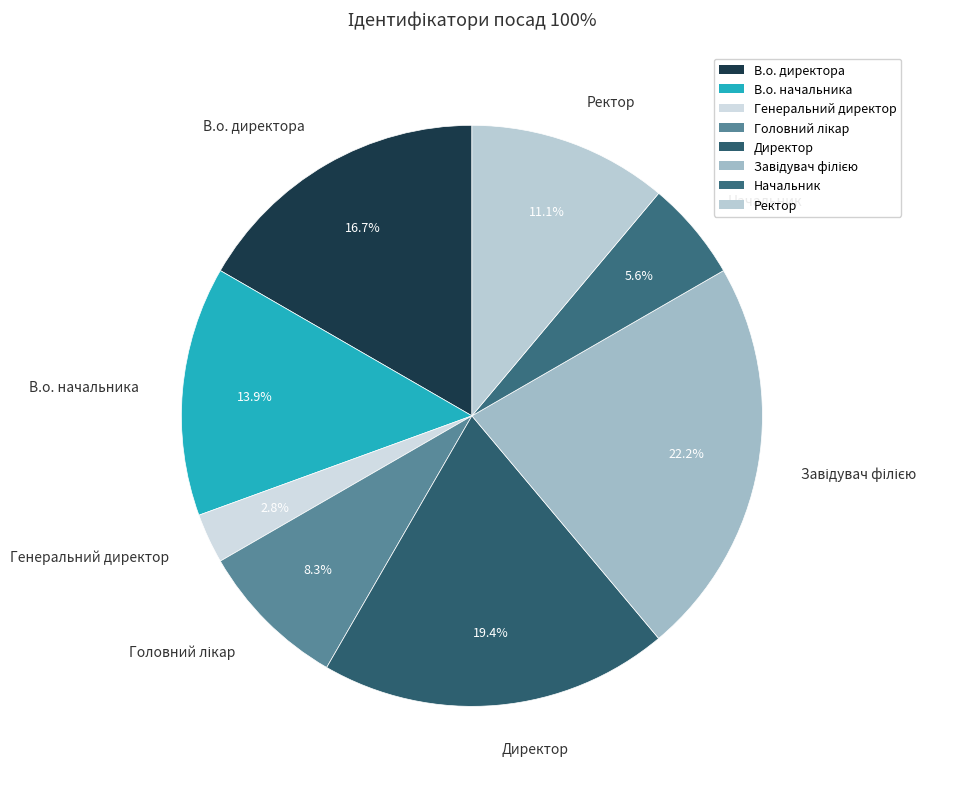

Is there a majority slice in this chart?

No